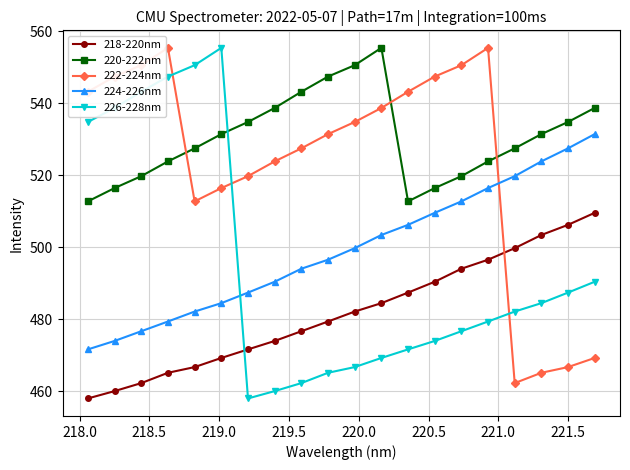

True or false: 224-226nm and 218-220nm intersect in this chart.

False